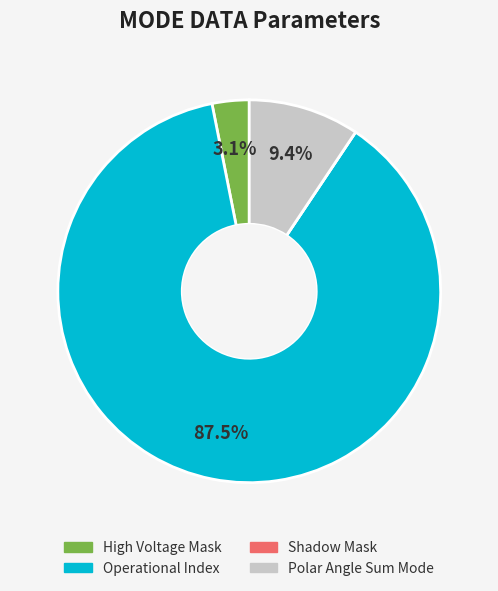

Which slice represents more than half of the pie?

Operational Index